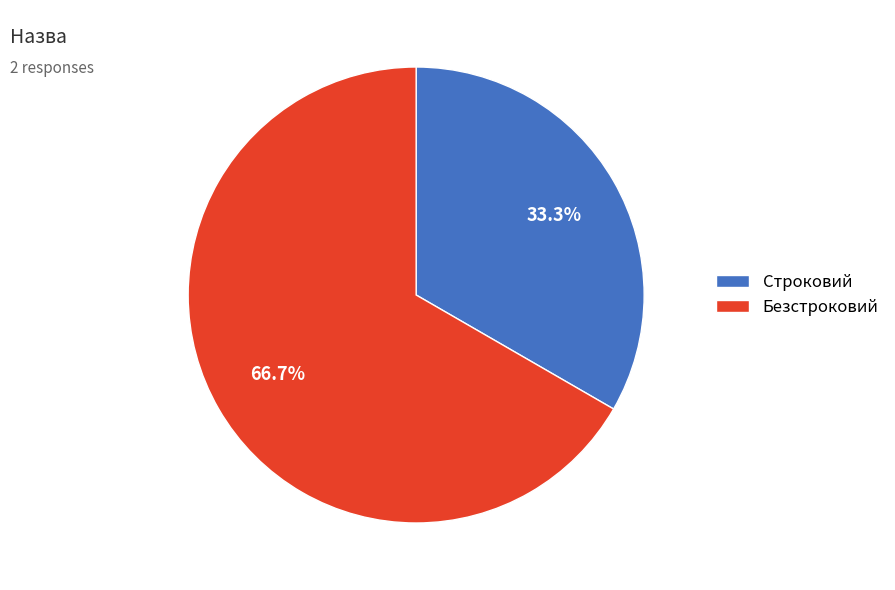

To the nearest percent, what portion does Строковий represent?

33%